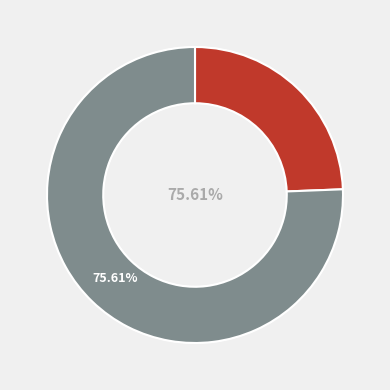

Is there any slice that represents more than half of the pie?

Yes